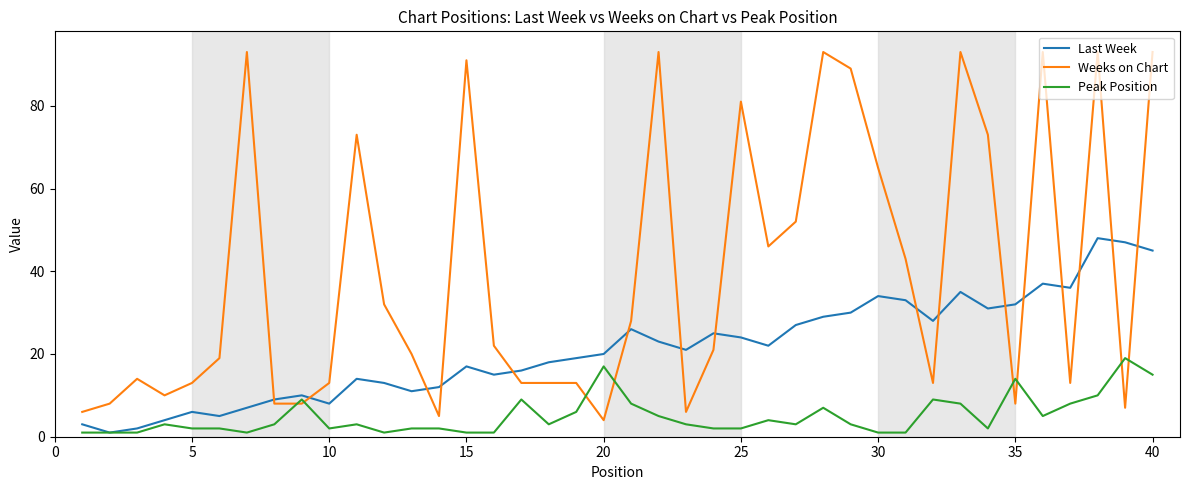

List the series in order of their peak value, highest first.

Weeks on Chart, Last Week, Peak Position